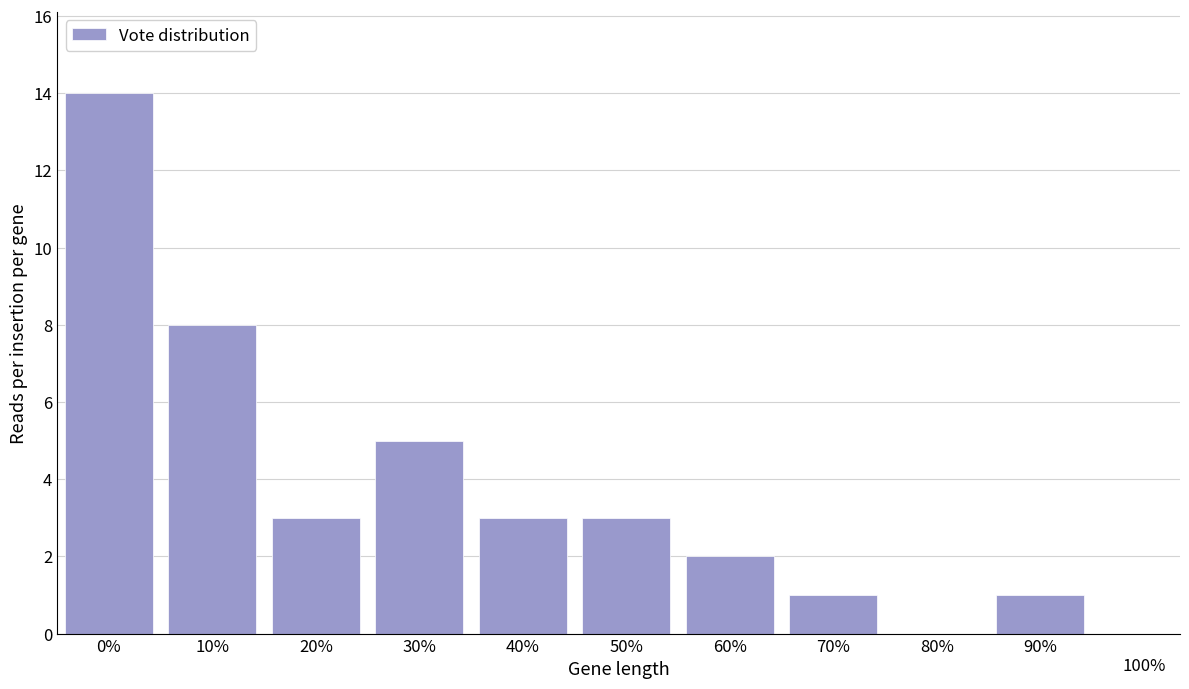

Reading left to right, transcribe all the data shown in this chart.

0%=14	10%=8	20%=3	30%=5	40%=3	50%=3	60%=2	70%=1	80%=0	90%=1